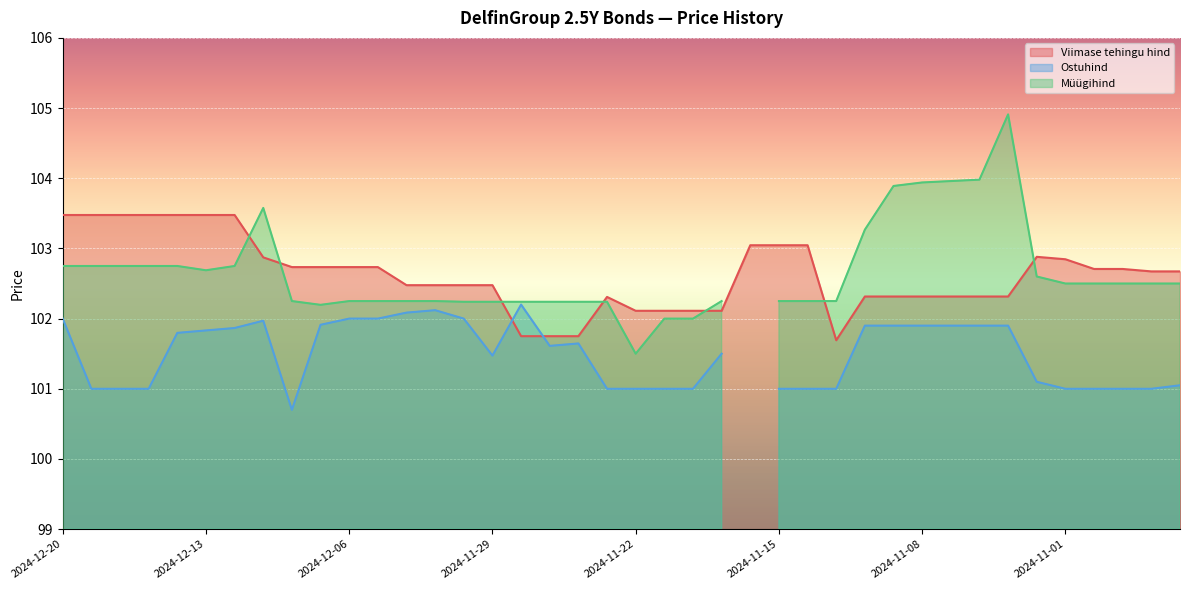

Which series has the largest range (max minus min)?

Müügihind